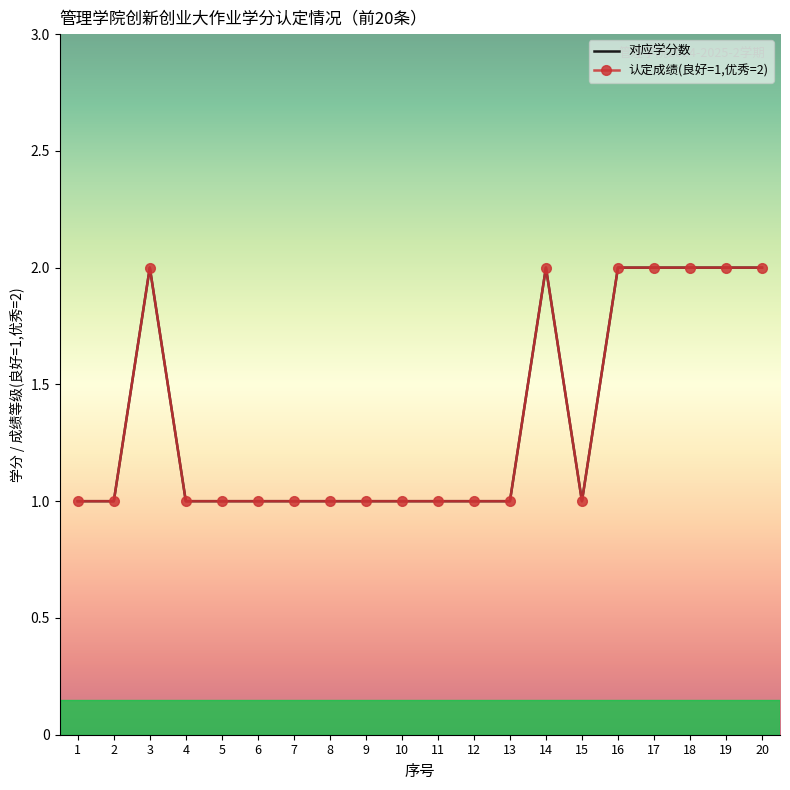

What is the total value across all series at 2?

2